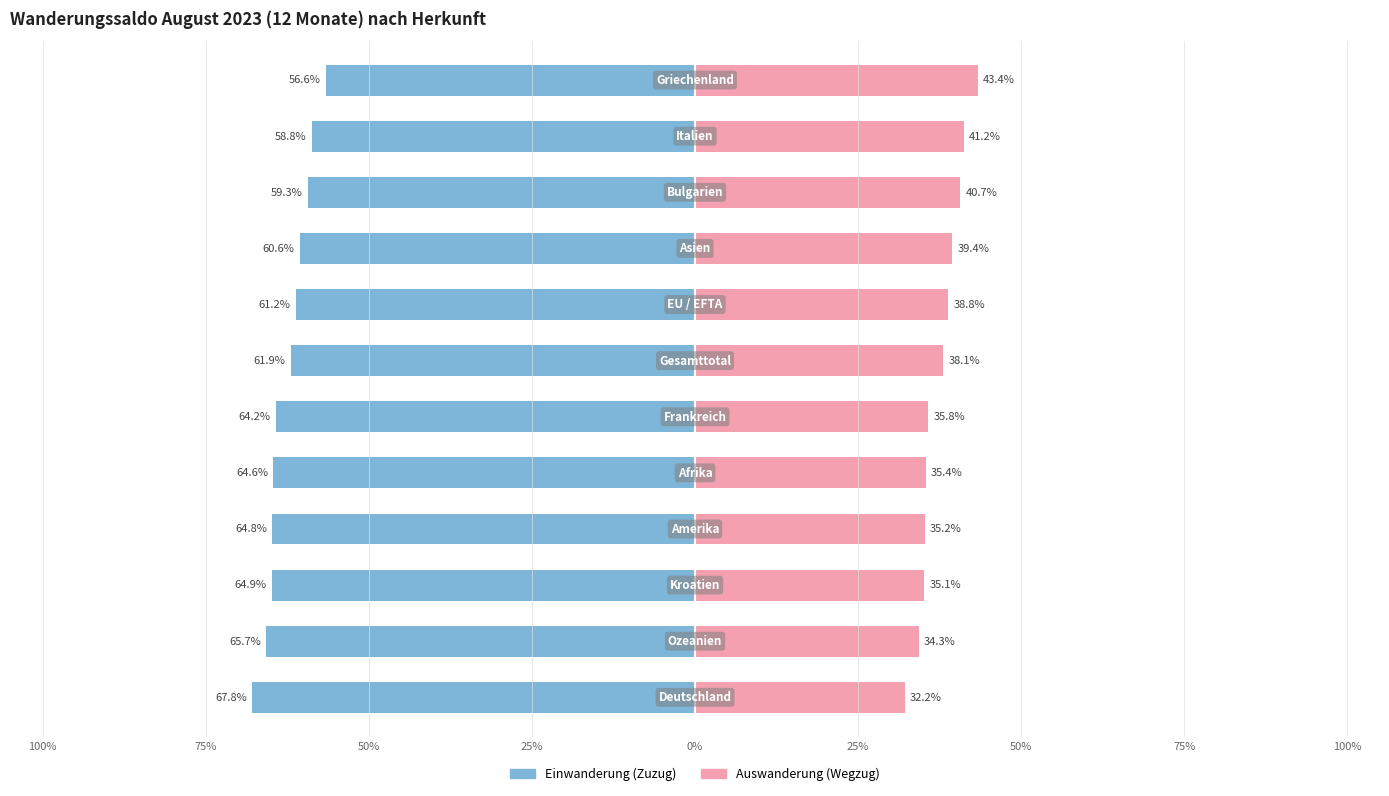

Is it true that Auswanderung (Wegzug) equals 13.7 at 0%?

False